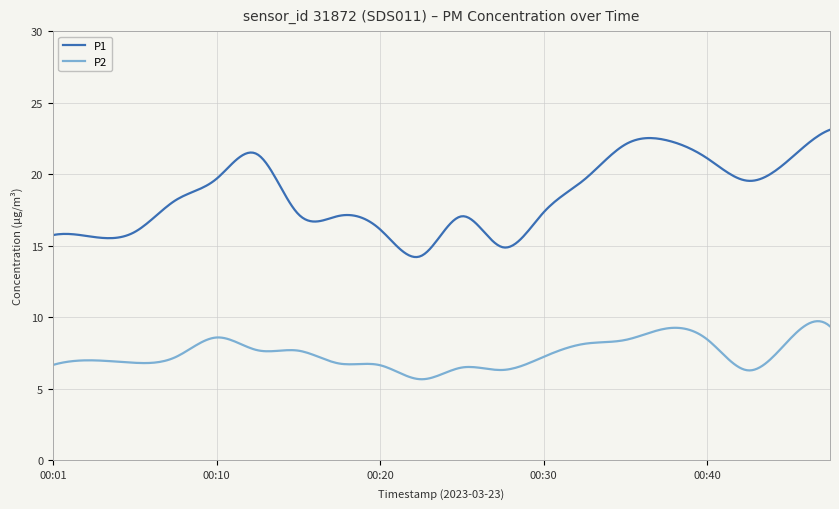

True or false: P2 and P1 cross at least once.

False